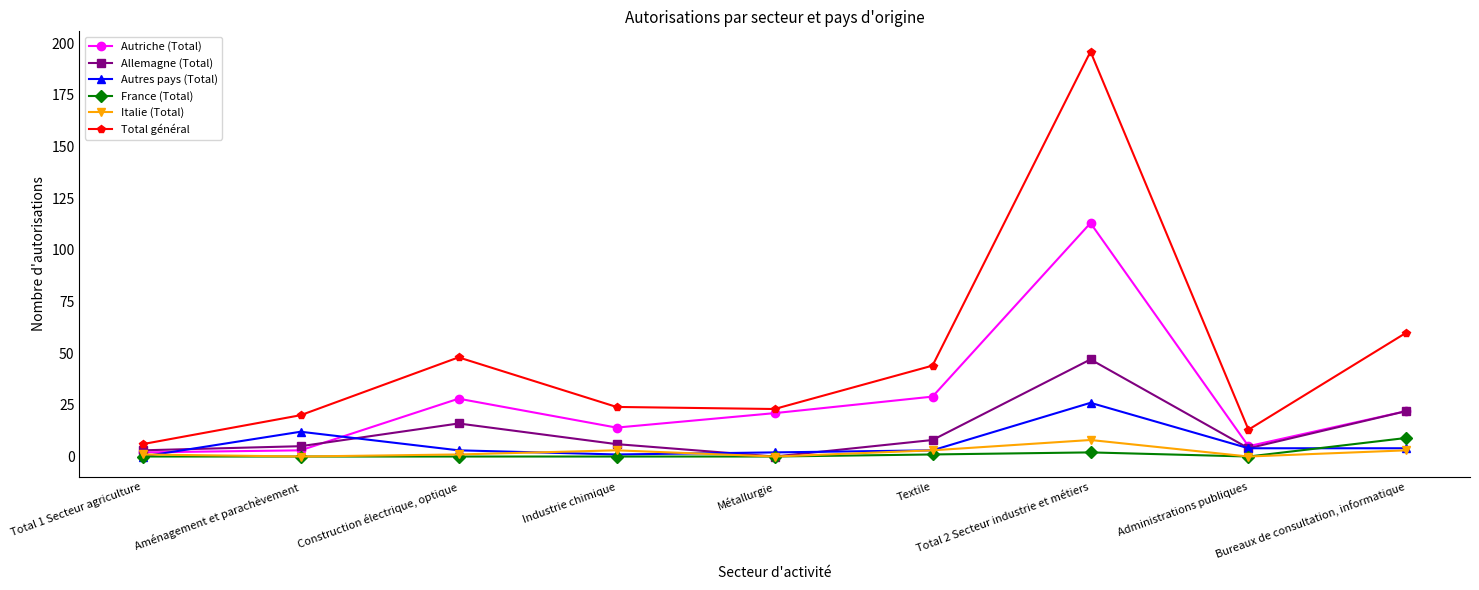

How many positive values does the Allemagne (Total) series have?

8